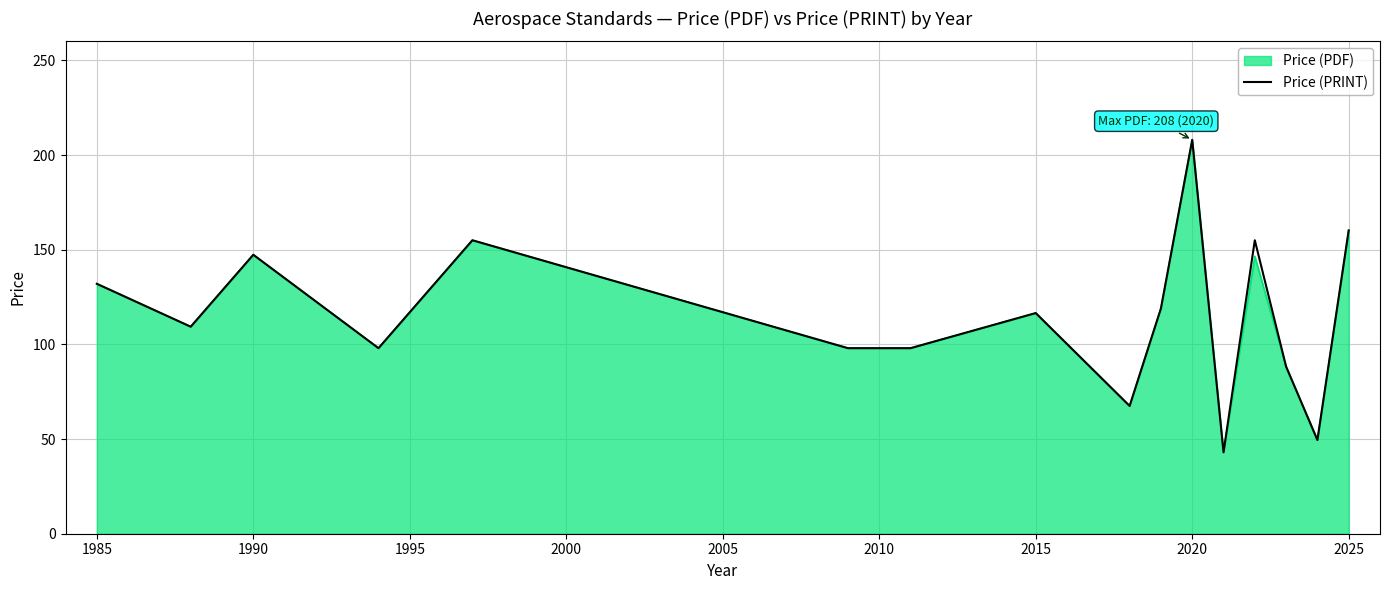

What is the greatest value displayed?

208.0